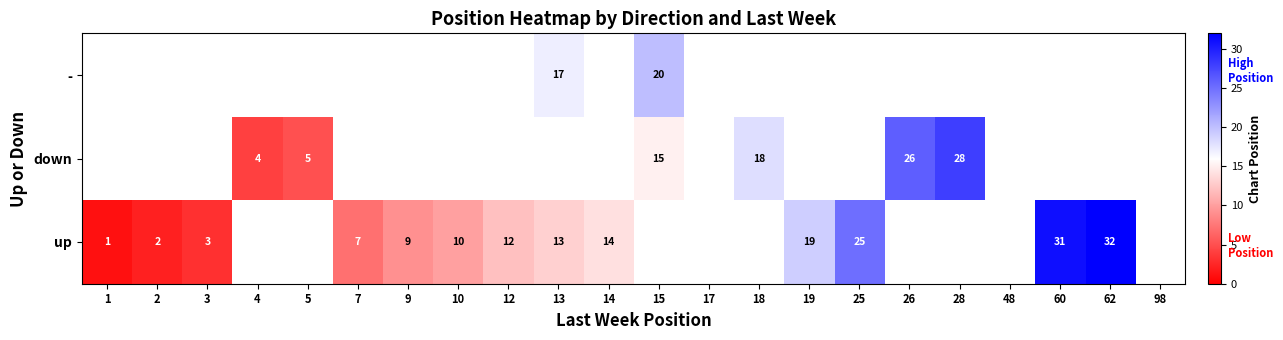

What is the maximum value shown in the chart?

32.0